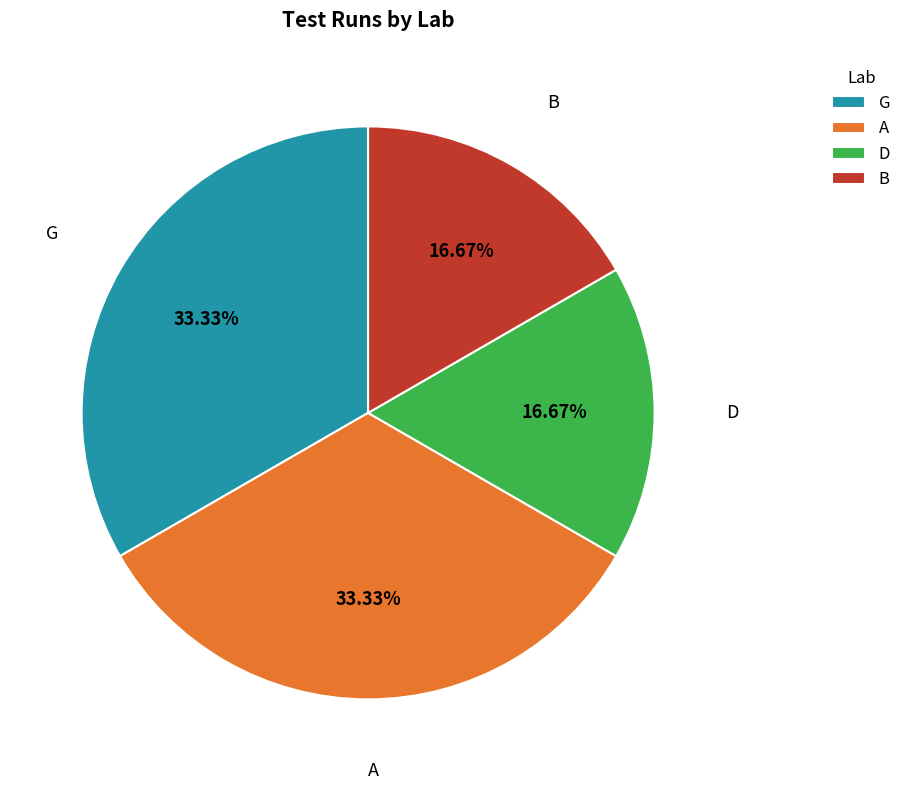

Count the number of slices in the pie.

4